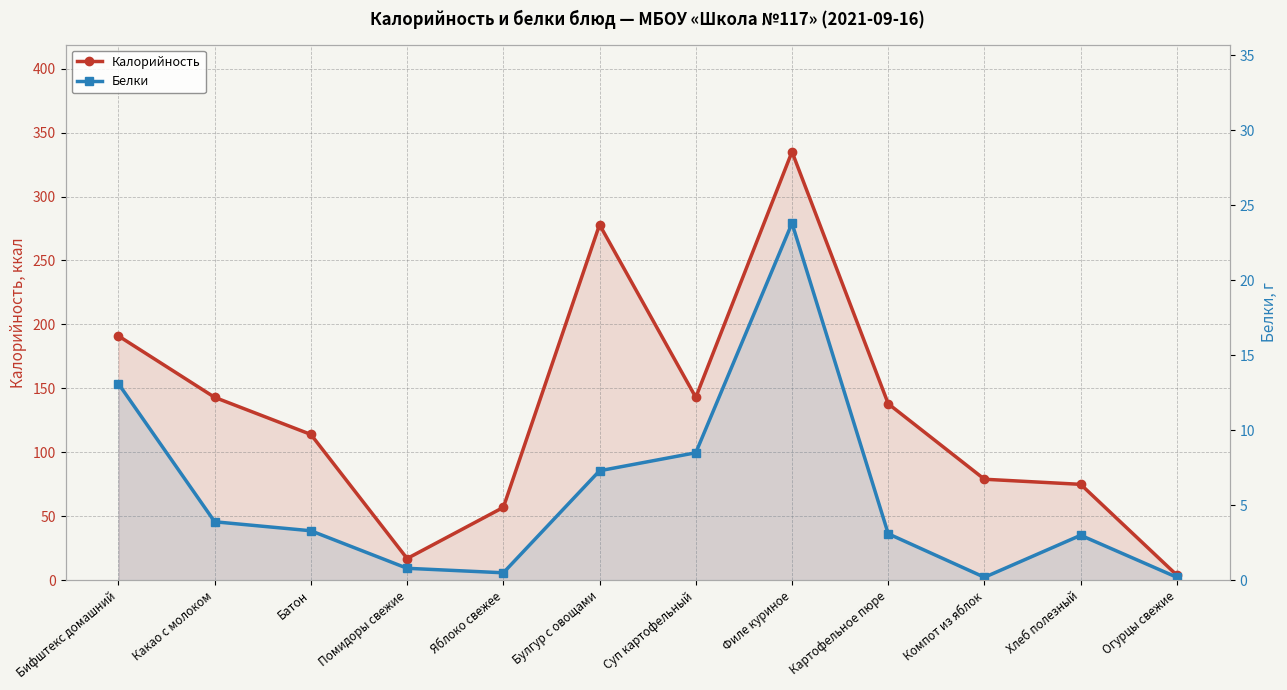

What is the total value across all series at Картофельное пюре?

141.1